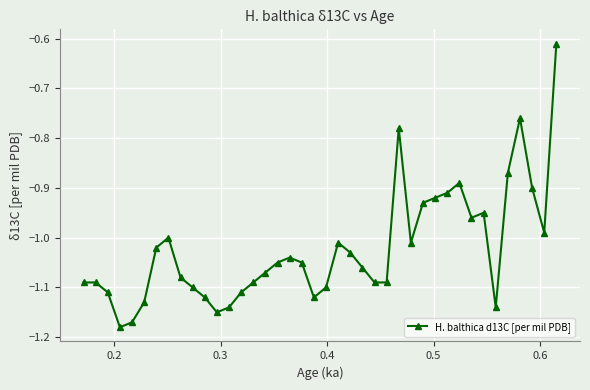

Is this an area chart (filled region under the line)?

No